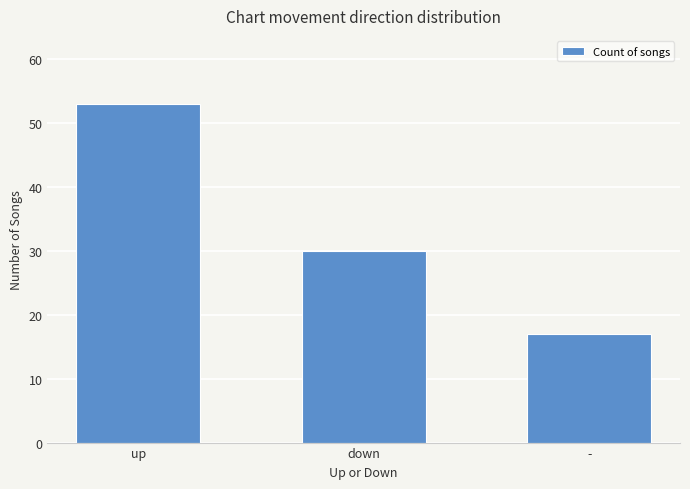

How many values are below 30?

1